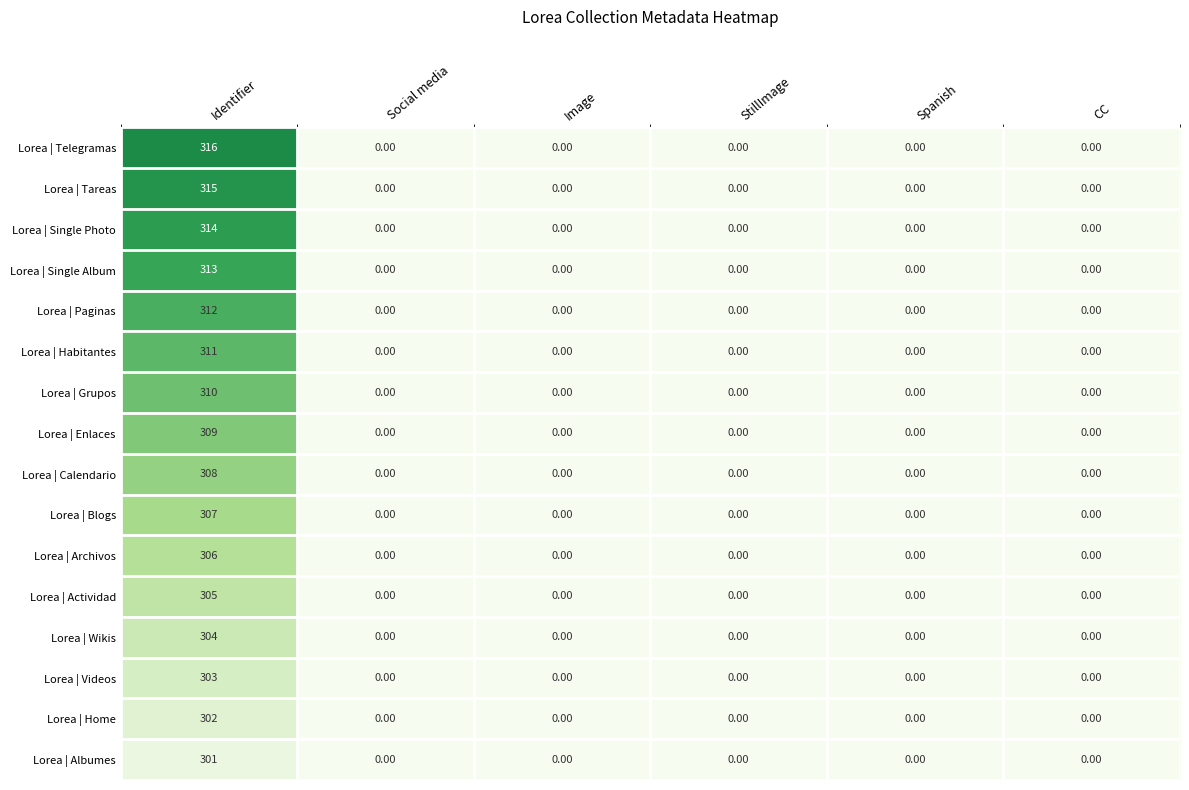

At which category is the sum across all series the highest?

Identifier